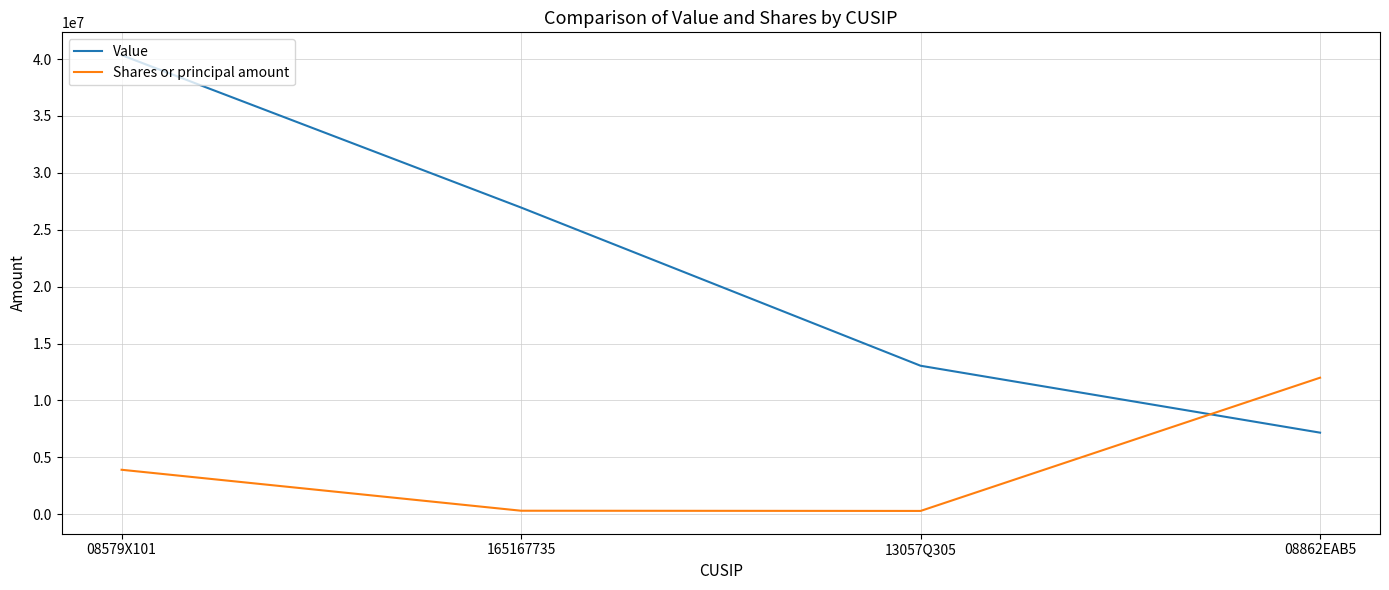

In Shares or principal amount, how many points are lower than both neighbors (excluding endpoints)?

1